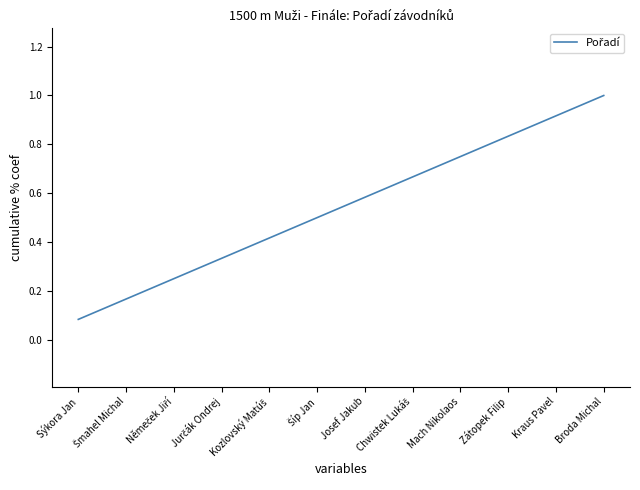

What is the greatest value displayed?

1.0